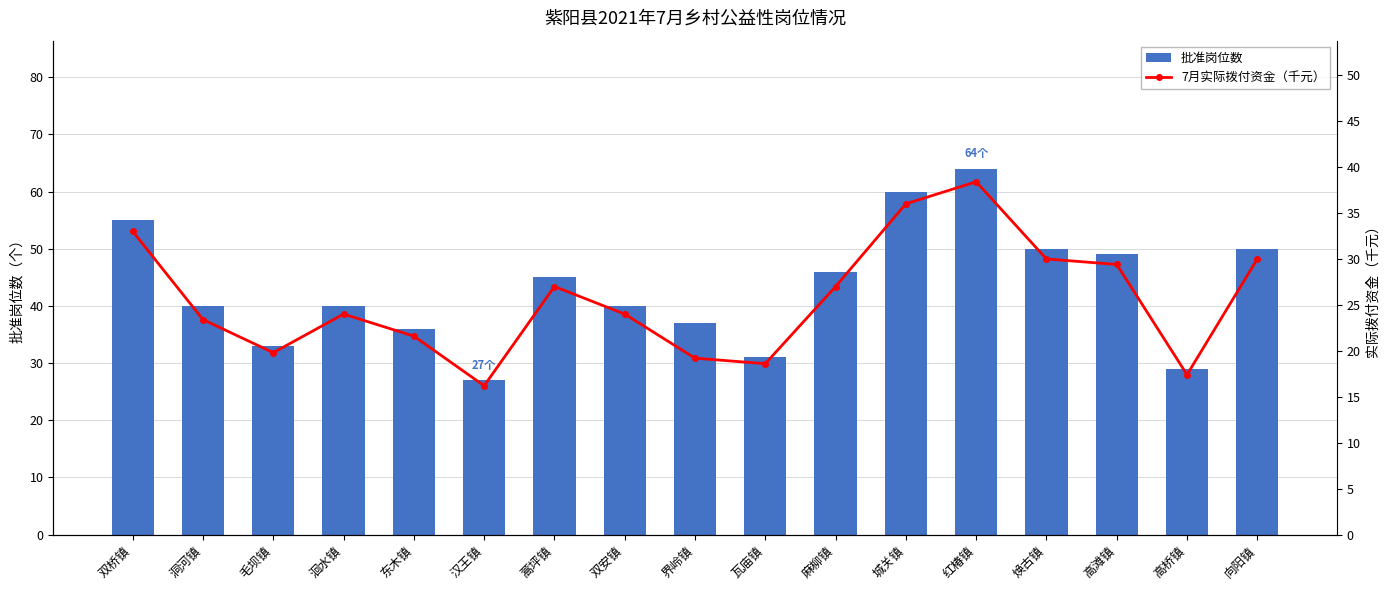

At which label is 批准岗位数 closest to 45?

蒿坪镇